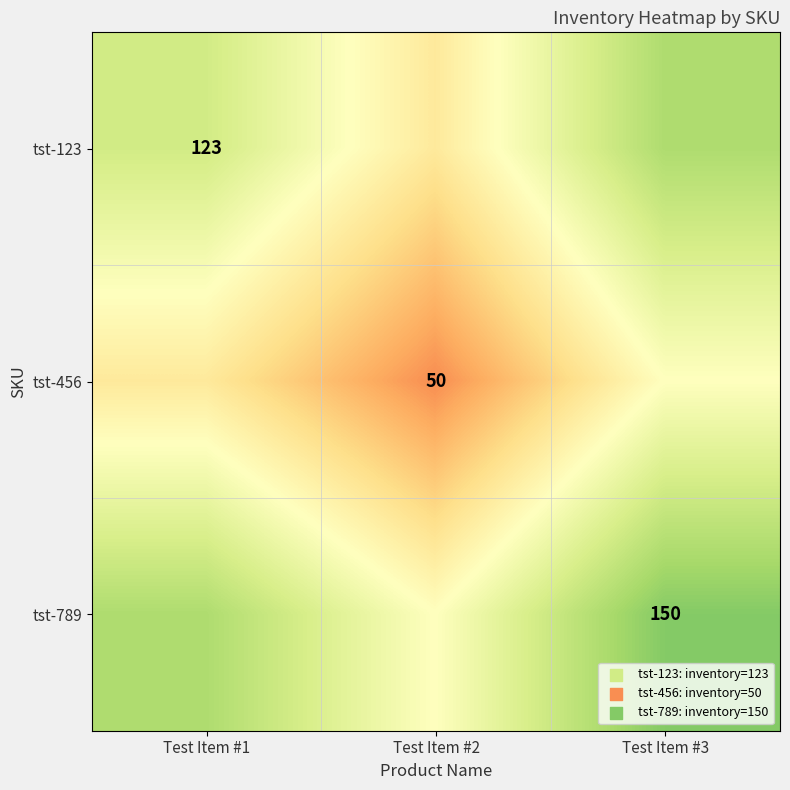

Is it true that tst-456 equals 50.0 at Test Item #2?

True